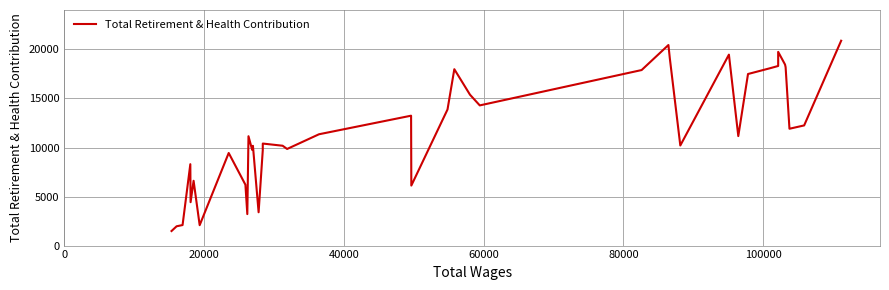

Reading right to left, transcribe all the data shown in this chart.

20887	12252	11913	18191	18458	19750	18313	18084	17494	11165	19470	10205	19103	20449	17897	14293	15385	17984	13876	6119	13244	11350	9851	10180	10403	9726	3397	10172	9759	11149	3210	6206	9441	2080	6607	4424	8299	2093	1968	1485